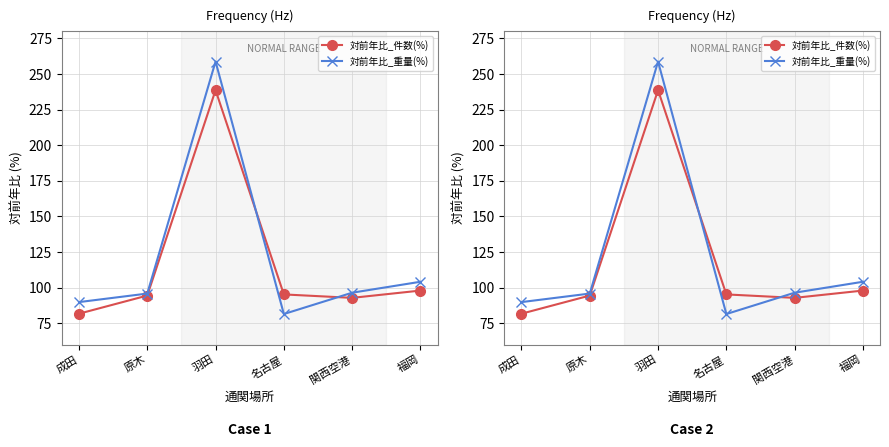

True or false: 対前年比_件数(%) has a value of 33.8 at 名古屋.

False